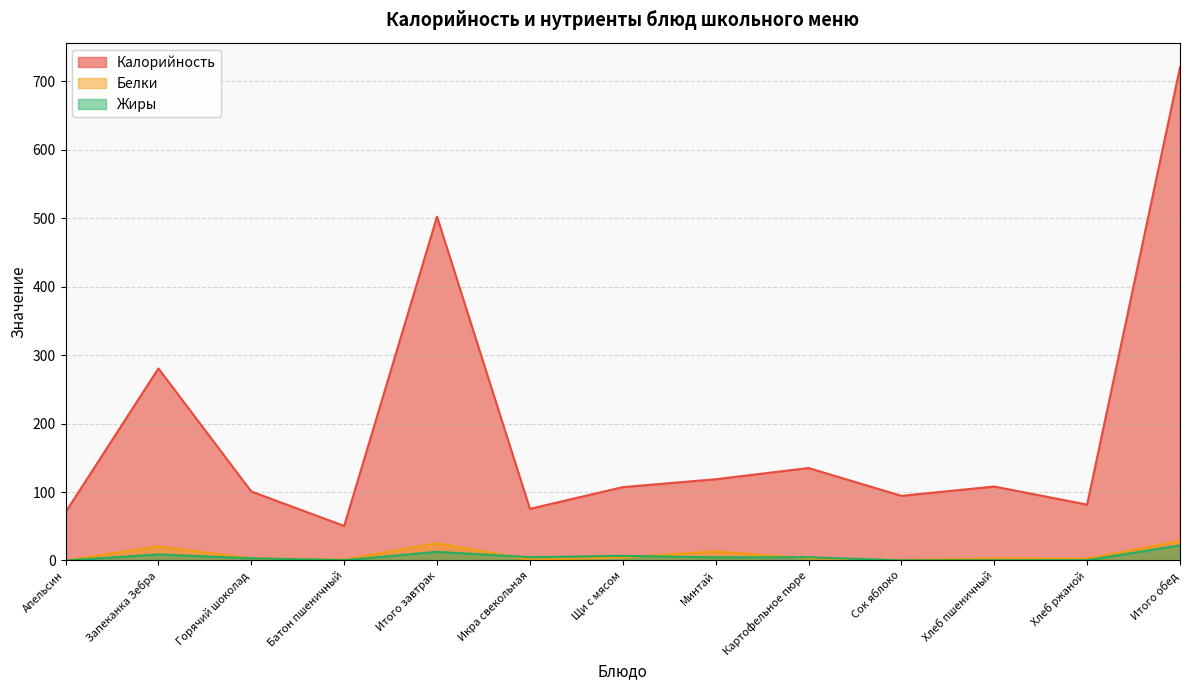

Reading left to right, what are all the values shown in this chart?

Калорийность: Апельсин=70.5	Запеканка Зебра=280.5	Горячий шоколад=100.8	Батон пшеничный=50.4	Итого завтрак=502.2	Икра свекольная=75.4	Щи с мясом=107.2	Минтай=118.7	Картофельное пюре=135.0	Сок яблоко=94.4	Хлеб пшеничный=108.0	Хлеб ржаной=81.6	Итого обед=720.2
Белки: Апельсин=0.1	Запеканка Зебра=20.6	Горячий шоколад=3.2	Батон пшеничный=1.4	Итого завтрак=25.3	Икра свекольная=1.1	Щи с мясом=4.5	Минтай=13.4	Картофельное пюре=3.0	Сок яблоко=0.8	Хлеб пшеничный=3.2	Хлеб ржаной=2.6	Итого обед=28.5
Жиры: Апельсин=0.1	Запеканка Зебра=8.9	Горячий шоколад=3.2	Батон пшеничный=0.5	Итого завтрак=12.7	Икра свекольная=4.9	Щи с мясом=6.8	Минтай=4.7	Картофельное пюре=4.8	Сок яблоко=0.2	Хлеб пшеничный=0.3	Хлеб ржаной=0.5	Итого обед=22.1